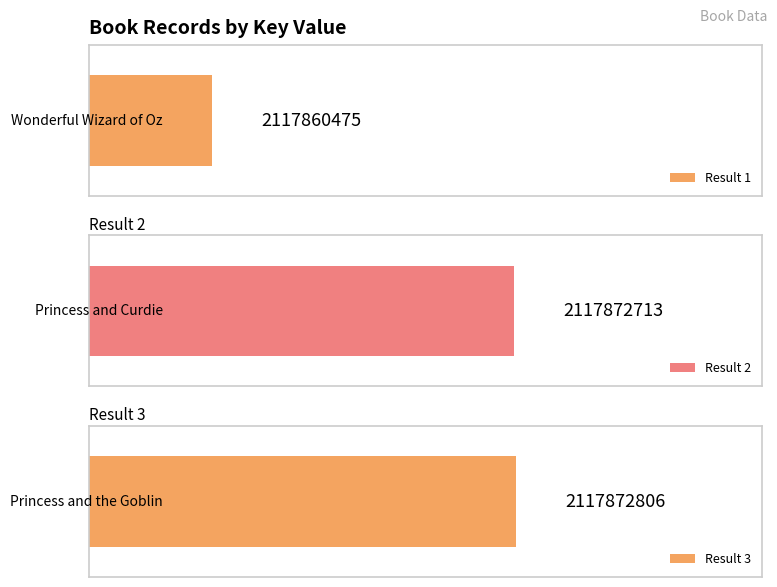

At which category does the chart reach its peak across all series?

3